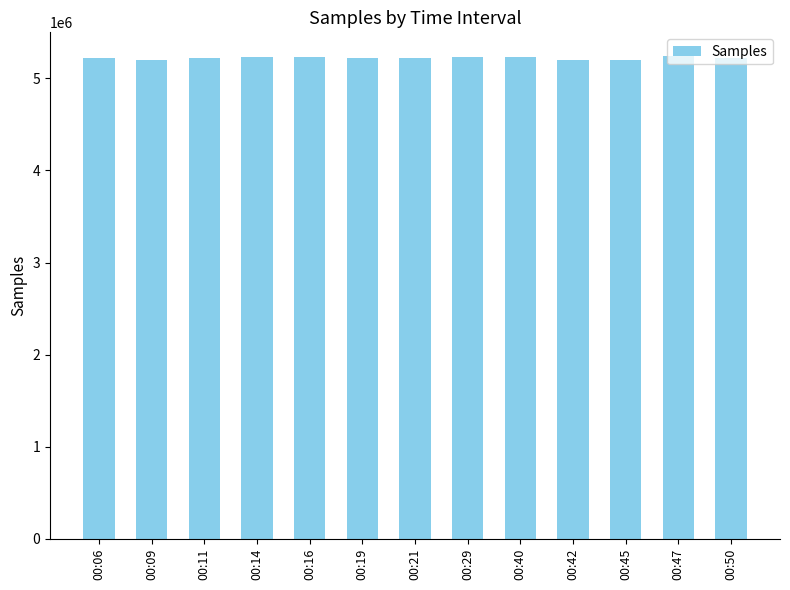

What is the value of the 7th bar from the left?

5219170